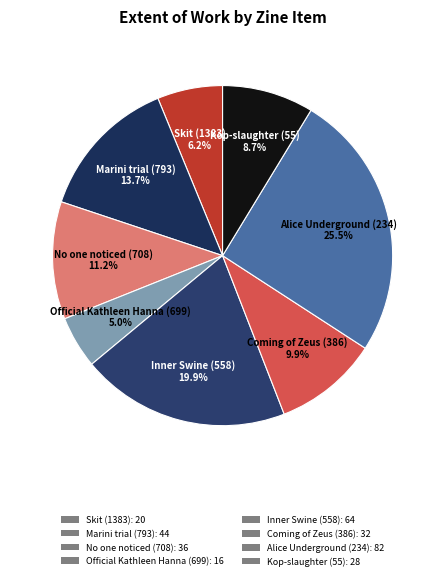

What is the ratio of the value at Alice Underground (234) to the value at Official Kathleen Hanna (699)?

5.1